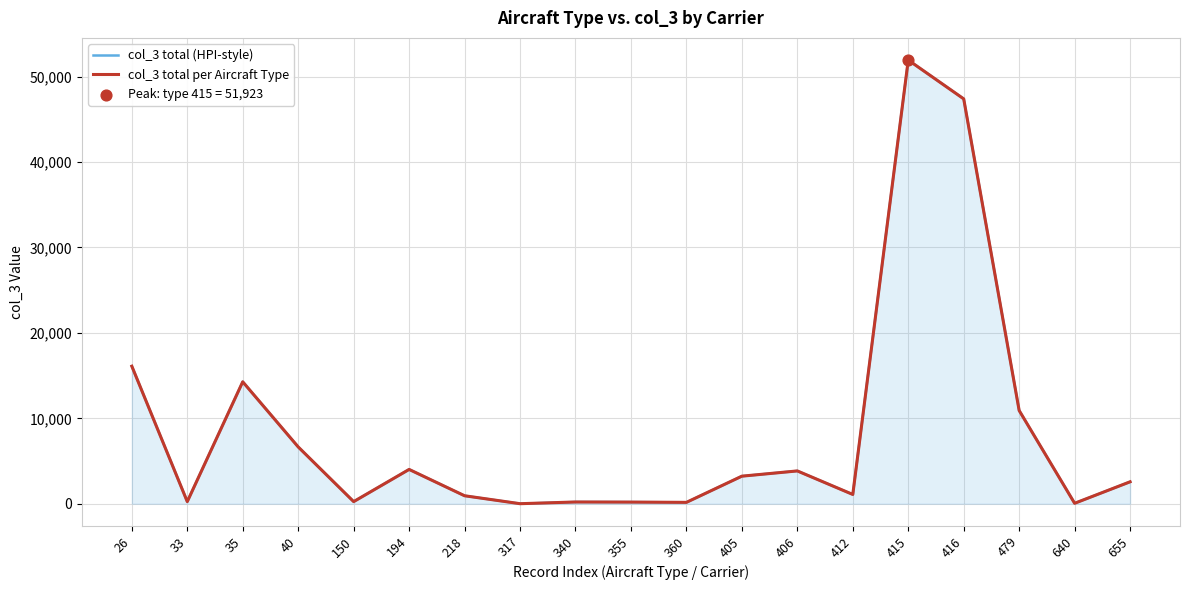

Which series reaches the maximum Y coordinate?

col_3 total (HPI-style)